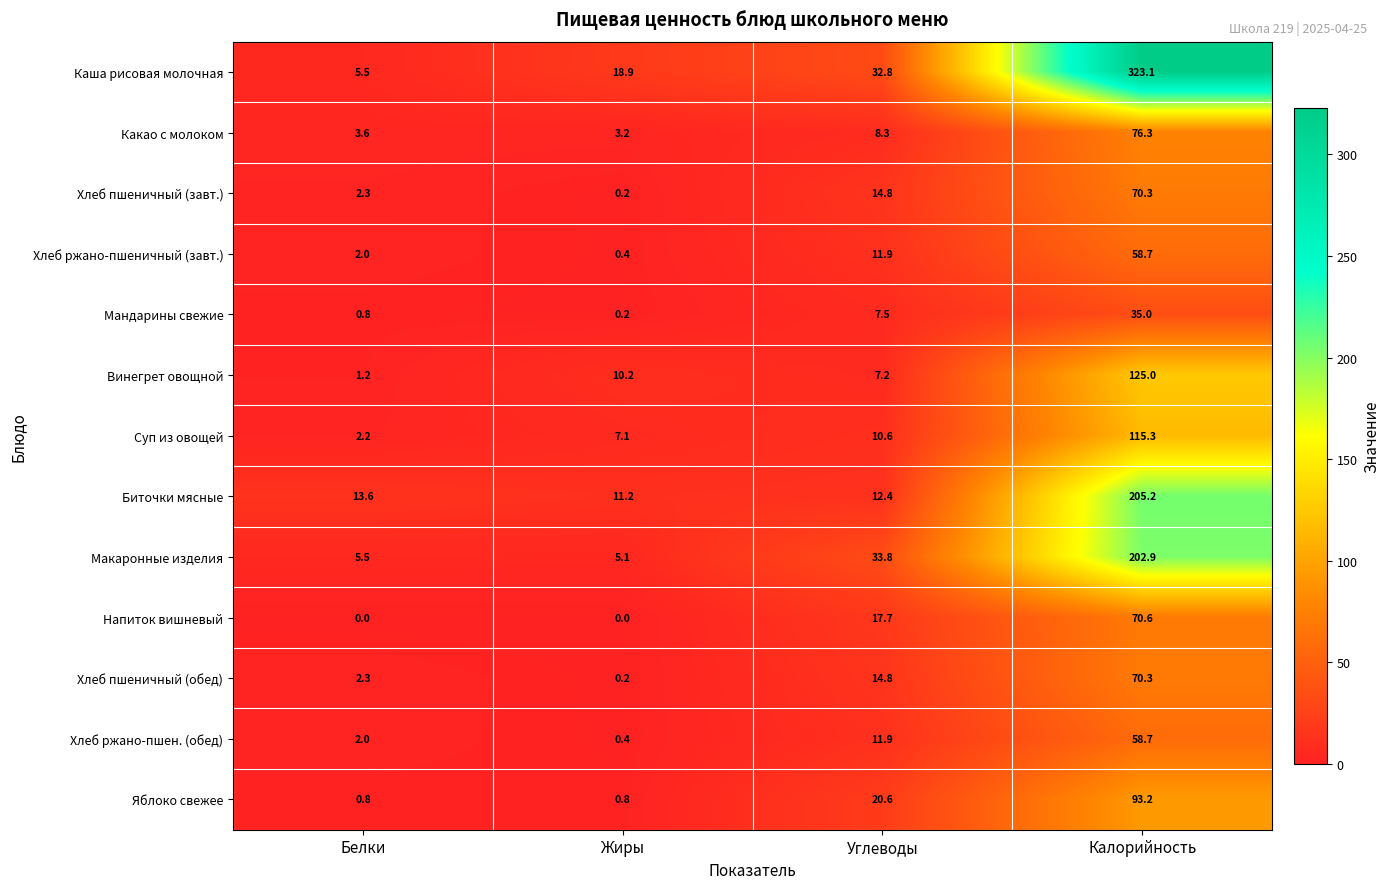

The Макаронные изделия series shows 1.6 at Белки. True or false?

False